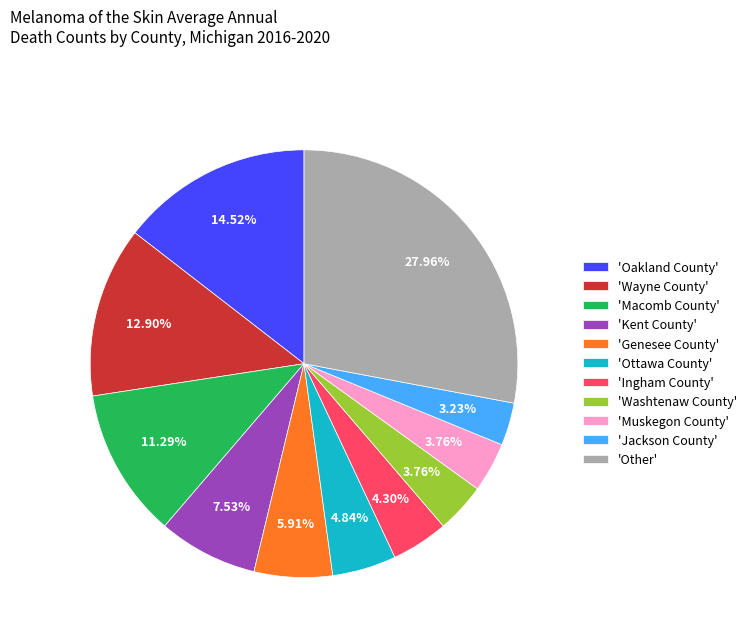

Does 'Kent County' represent more than half of the total?

No